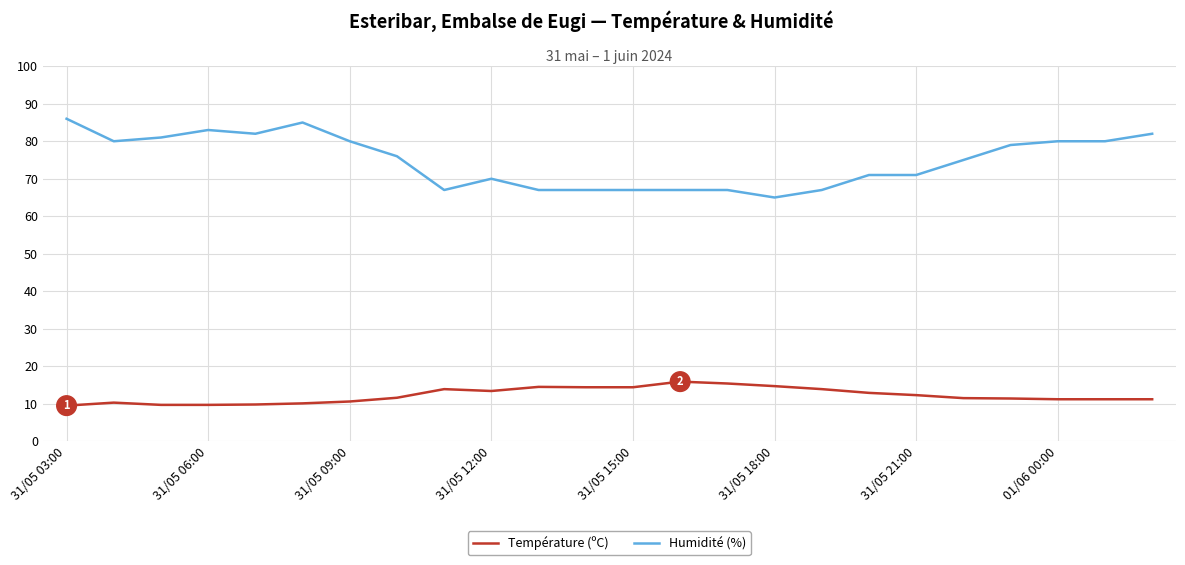

Which series has the largest range (max minus min)?

Humidité (%)